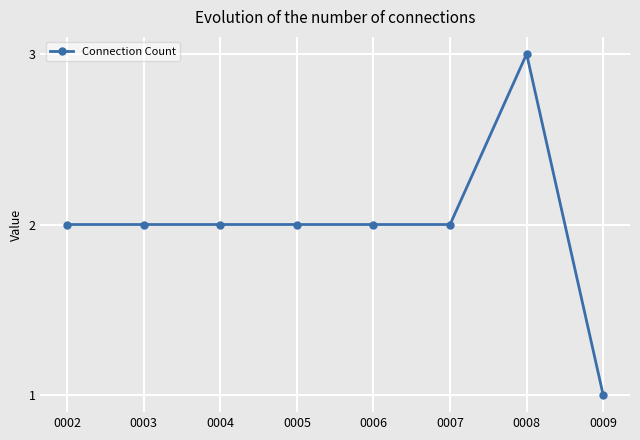

What is the smallest value displayed?

1